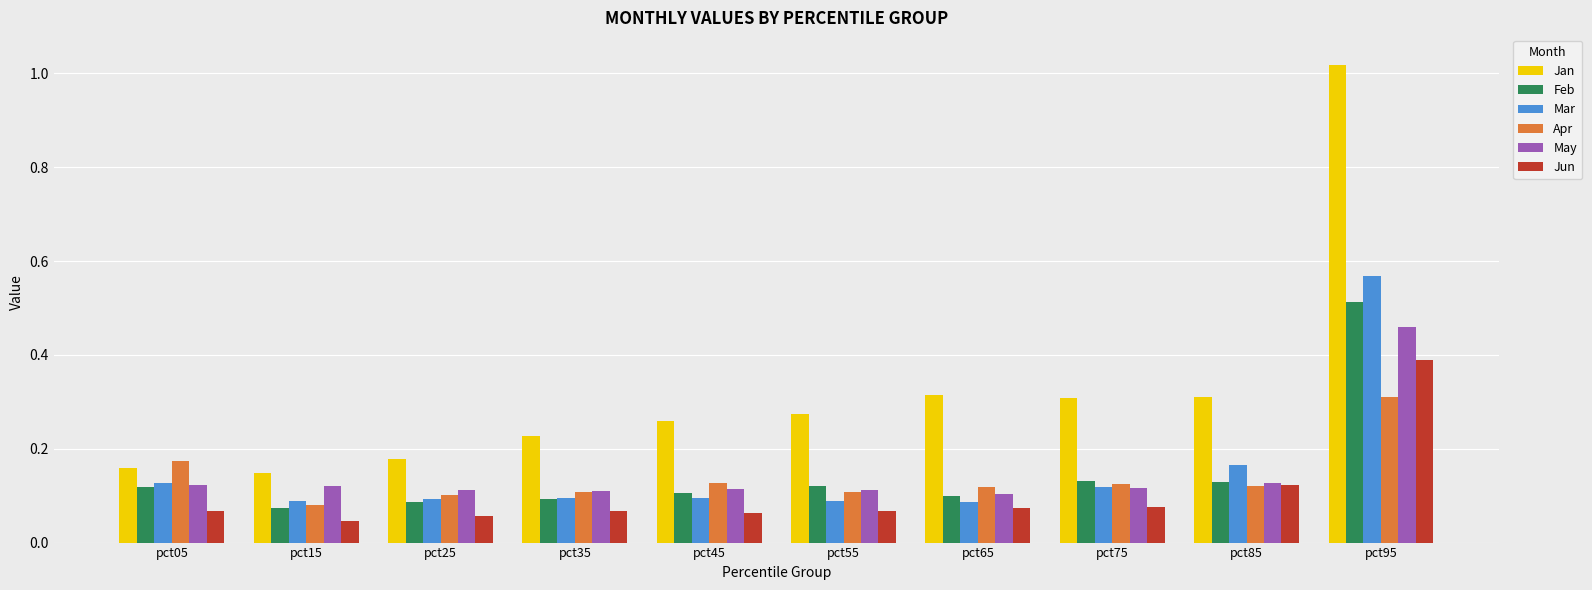

At which label does Feb reach its minimum?

pct15